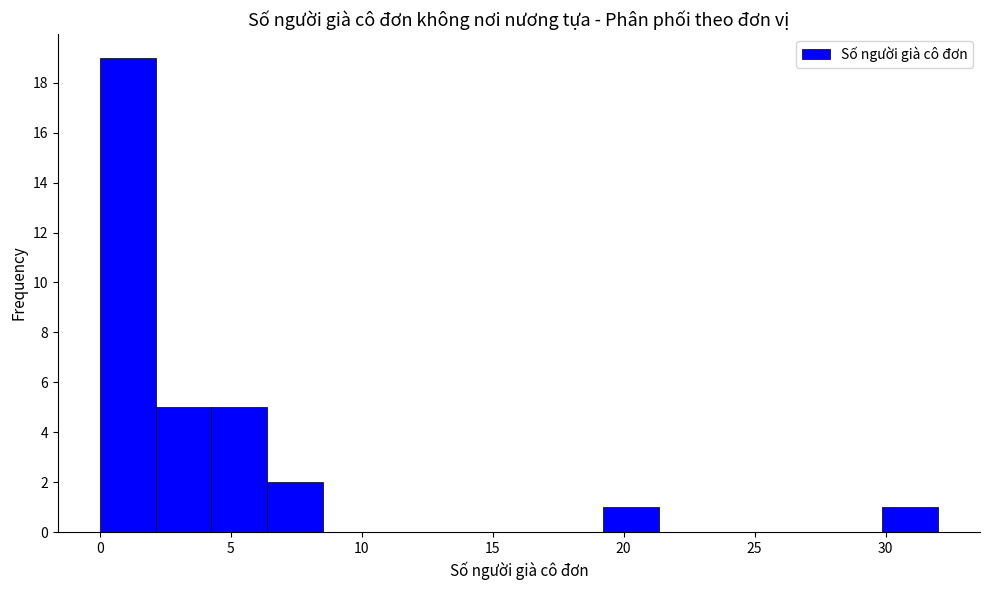

Which range on the x-axis has the tallest bar?

0.0 to 2.0